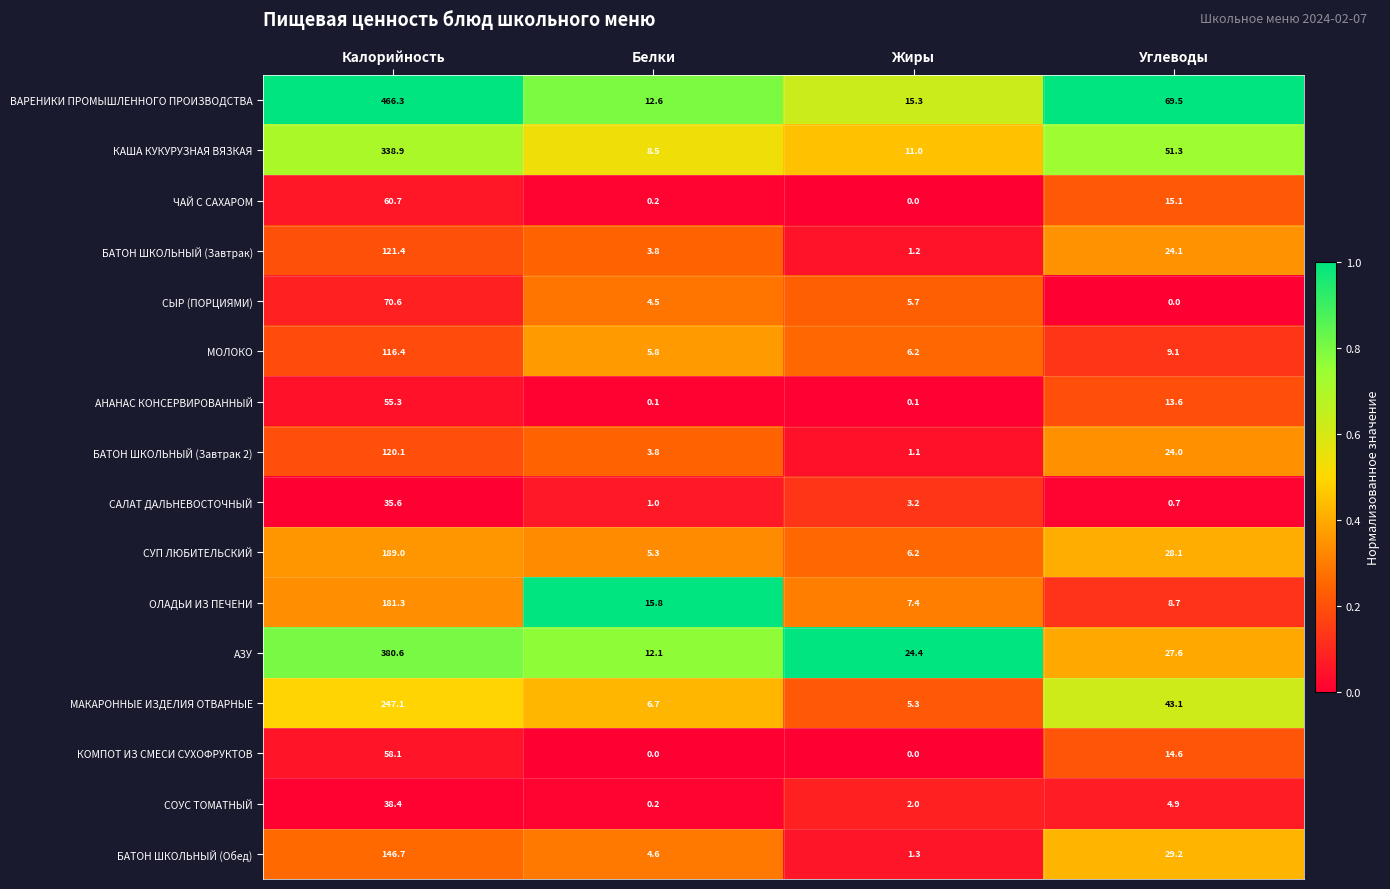

How many categories are shown in the chart?

4